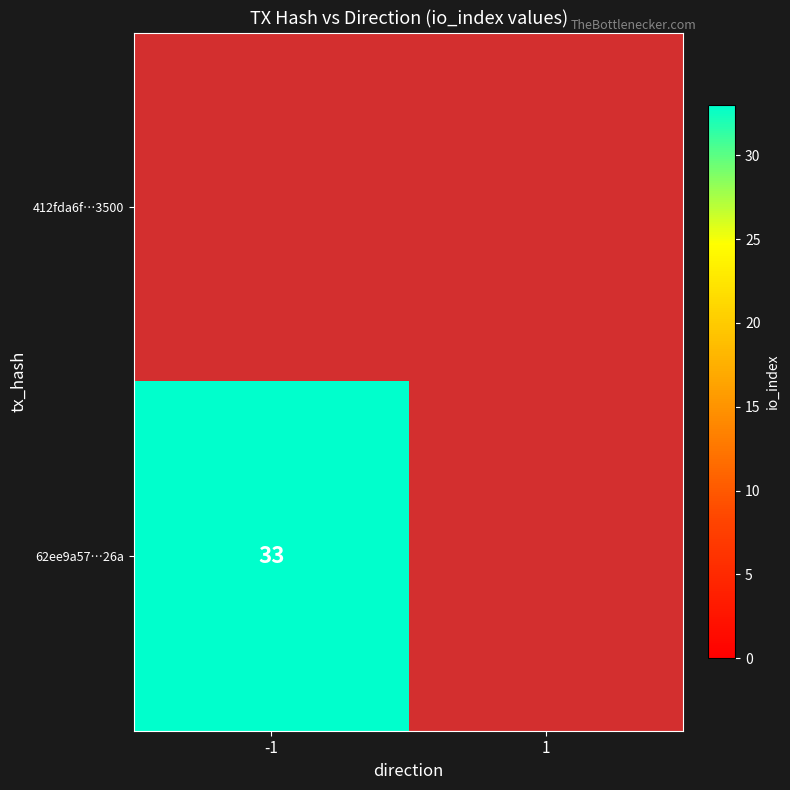

The 62ee9a57…26a series shows 33 at -1. True or false?

True